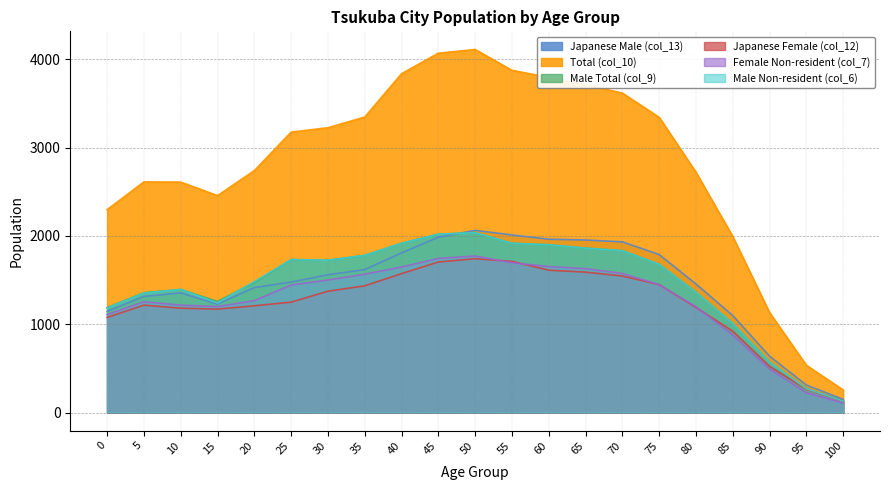

True or false: Total (col_10) and Japanese Male (col_13) cross at least once.

False